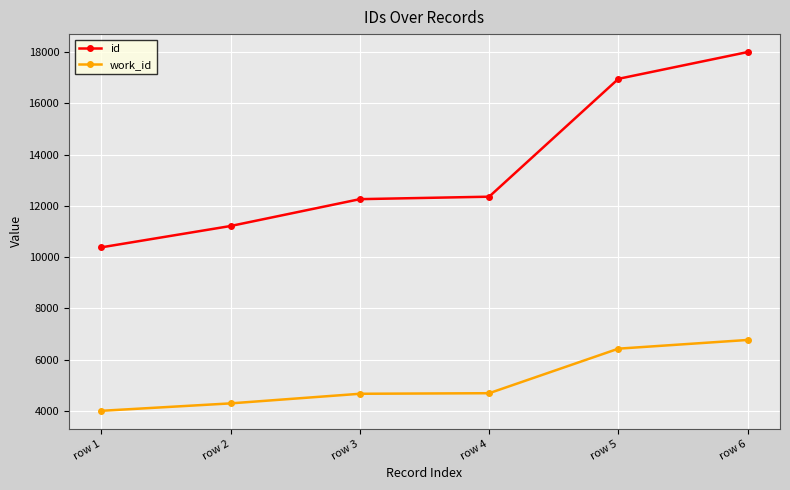

Which category has the lowest value in the work_id series?

row 1